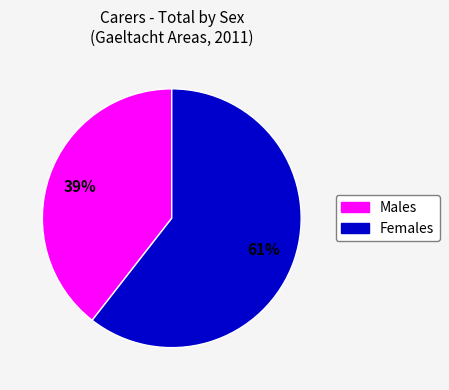

To the nearest percent, what is the combined percentage of Females and Males?

100%